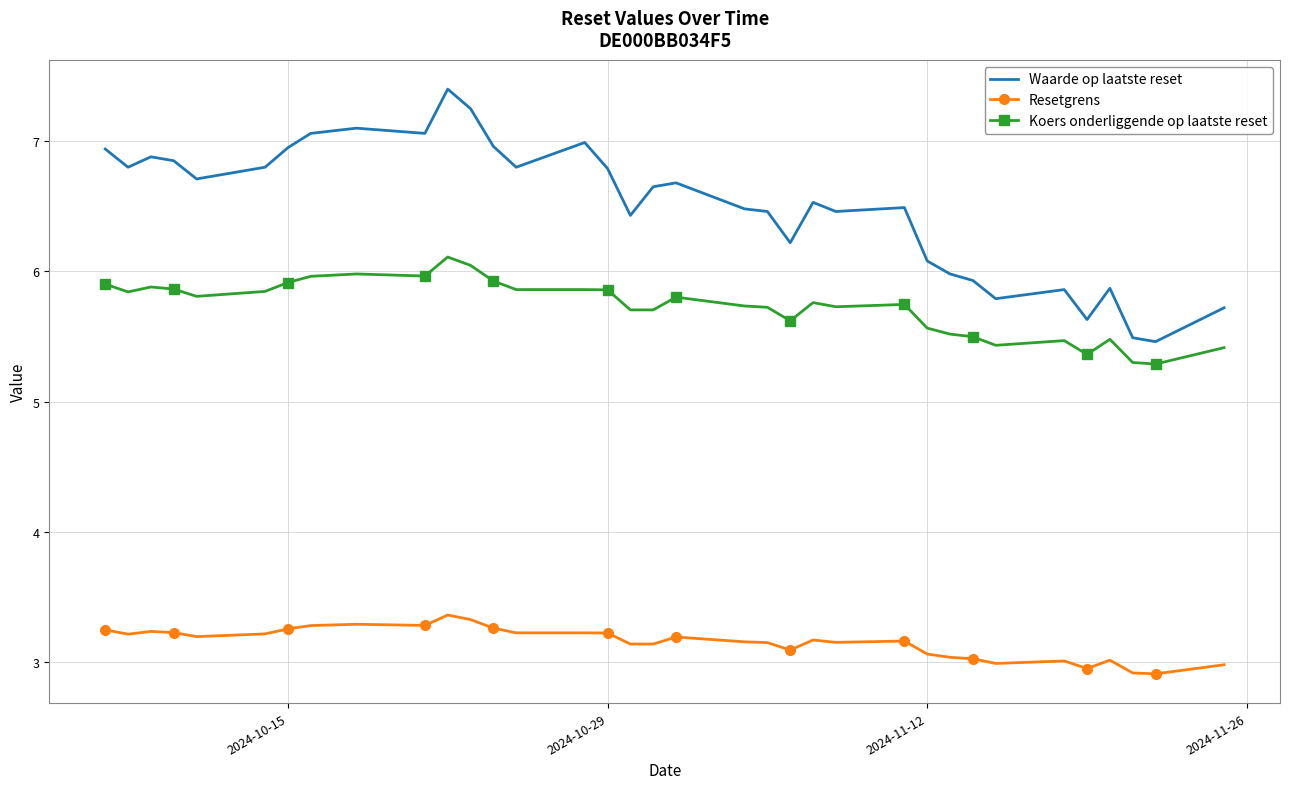

Which series has the largest total across all categories?

Waarde op laatste reset